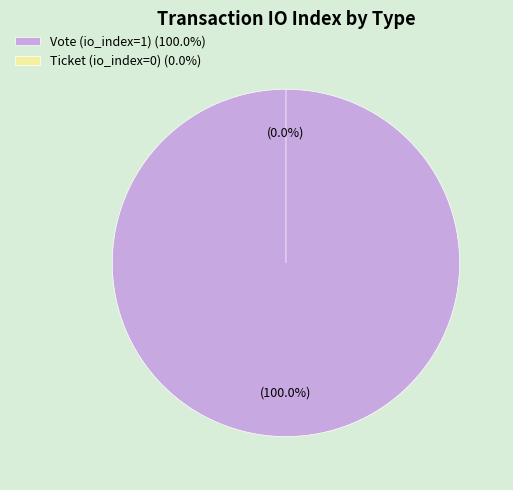

How many segments does this pie chart have?

2